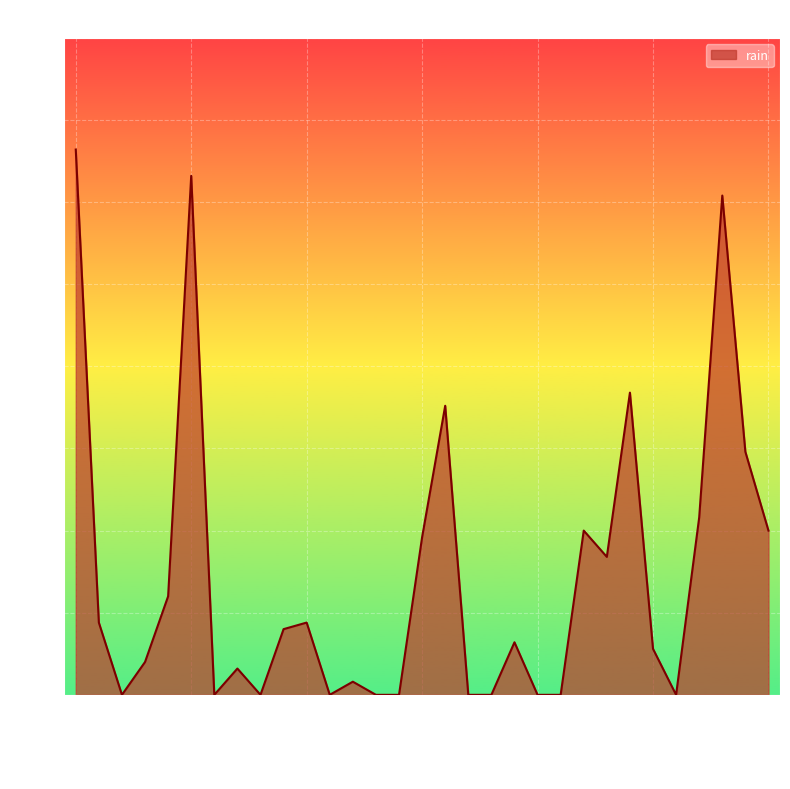

What is the sum of all values?

112.0